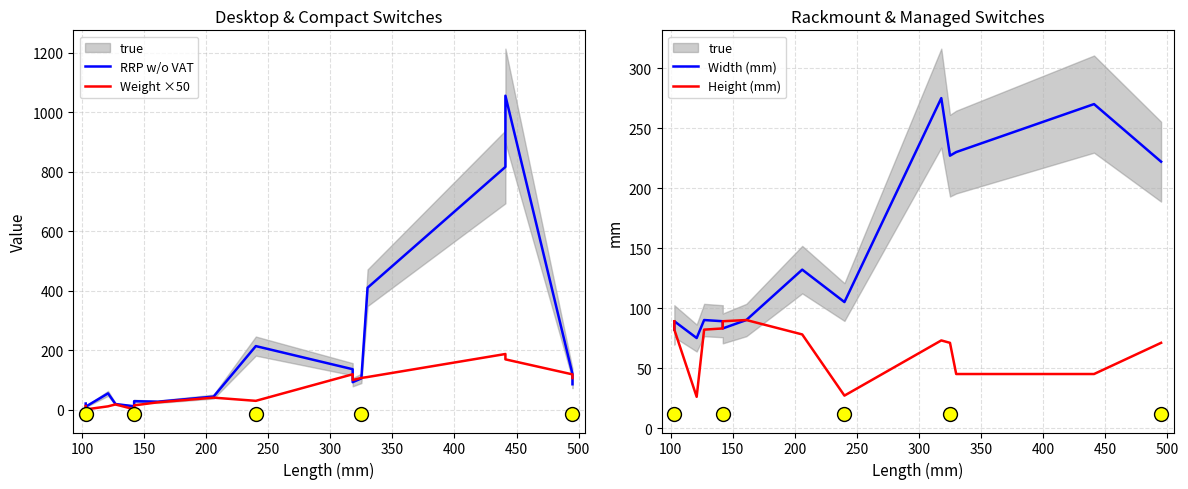

At how many categories does at least one series exceed 1051?

1